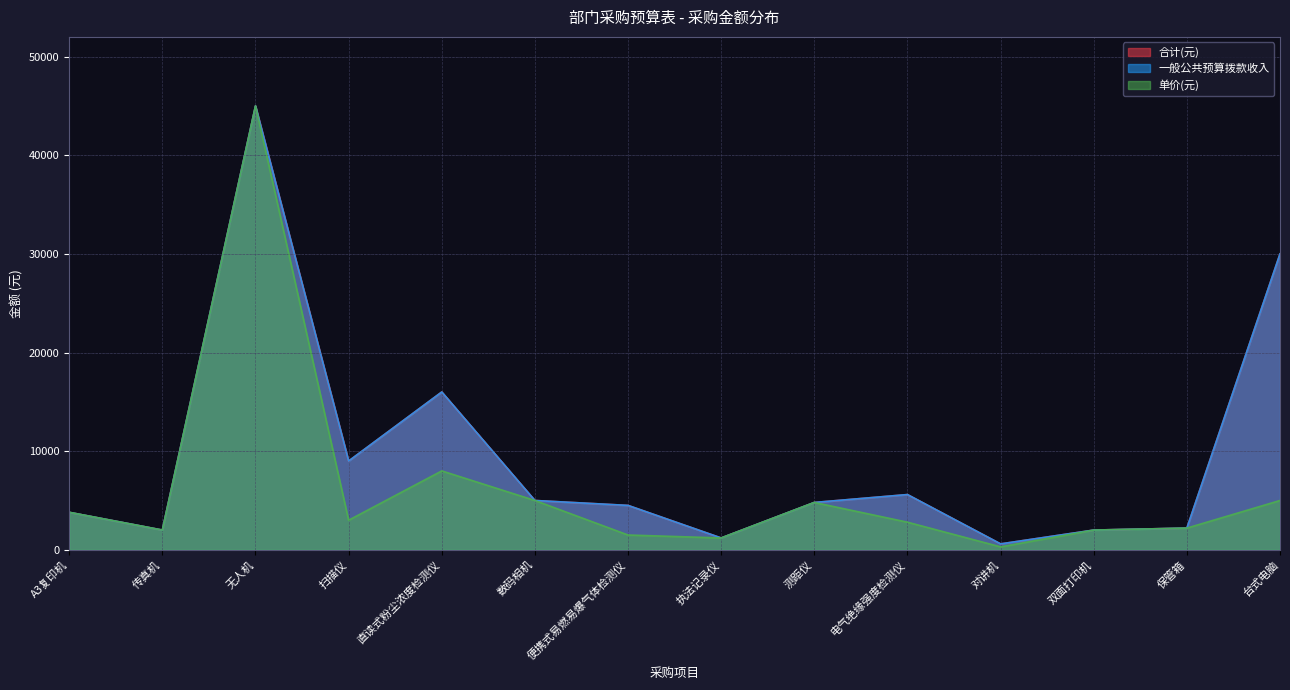

What is the difference between the highest and lowest values at 台式电脑?

25000